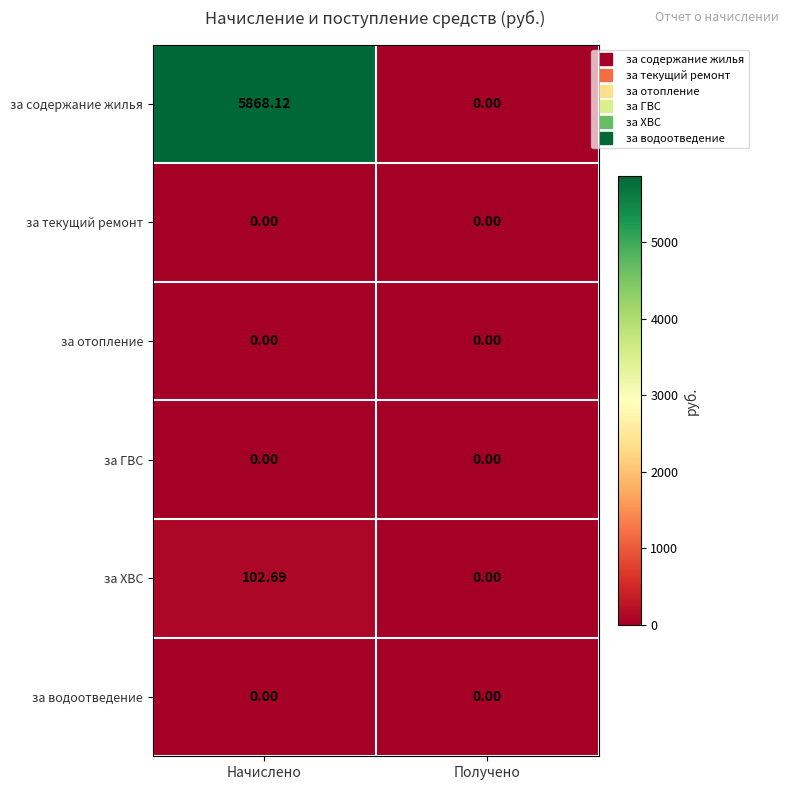

Which series has the largest total across all categories?

за содержание жилья